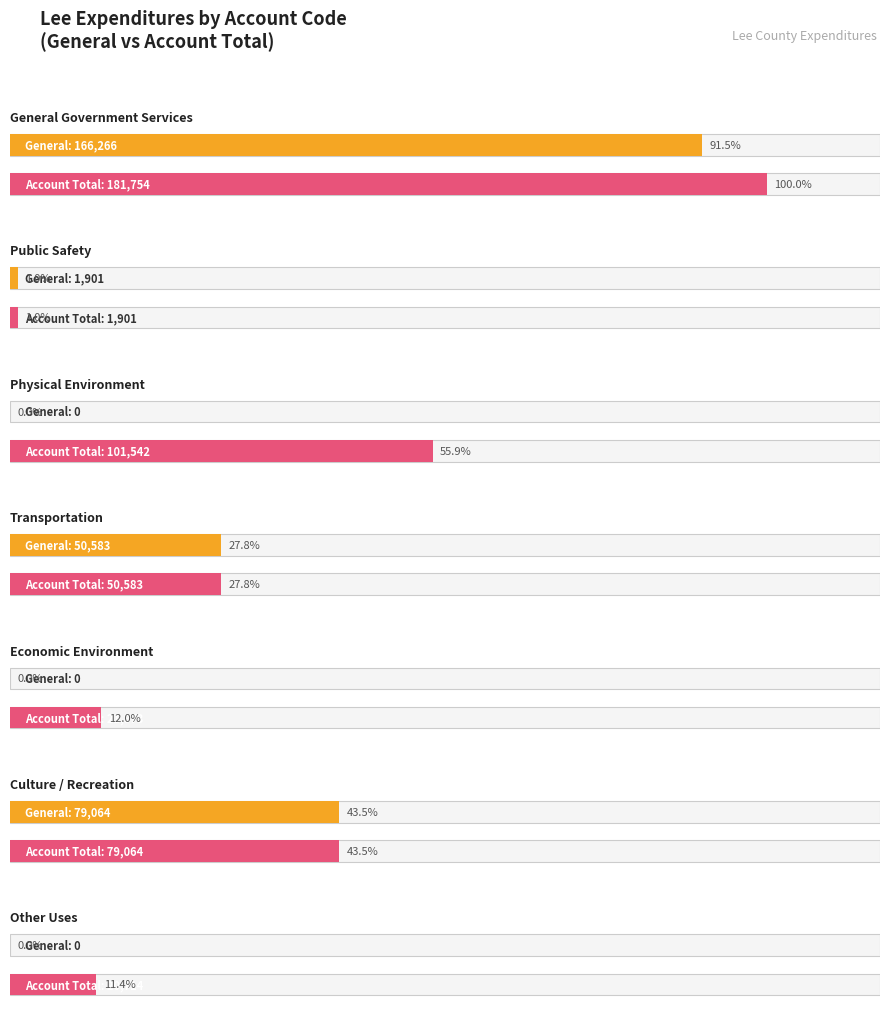

What is the label of the 3rd bar from the right?

Culture / Recreation